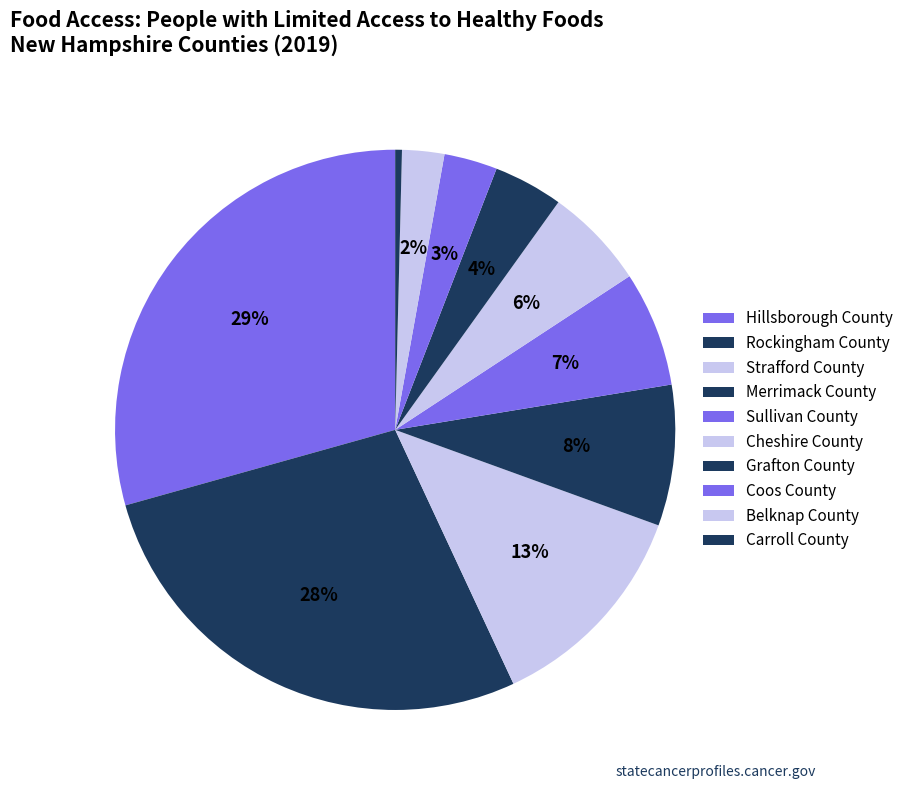

Count the number of slices in the pie.

10